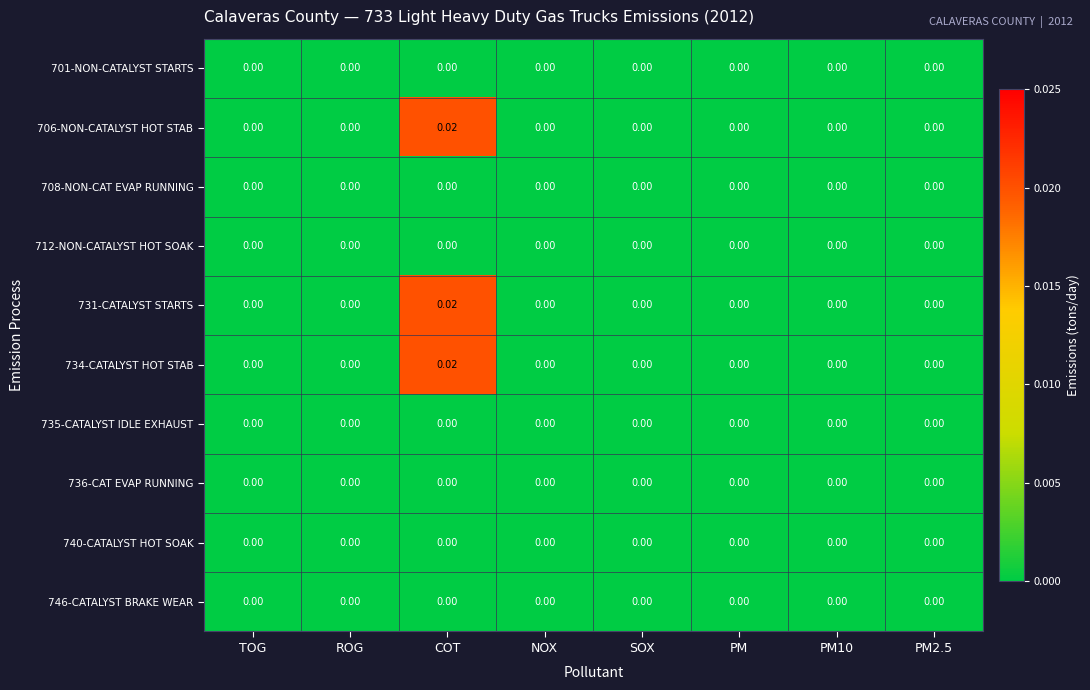

Is the value of 734-CATALYST HOT STAB at COT greater than the value of 740-CATALYST HOT SOAK at NOX?

Yes